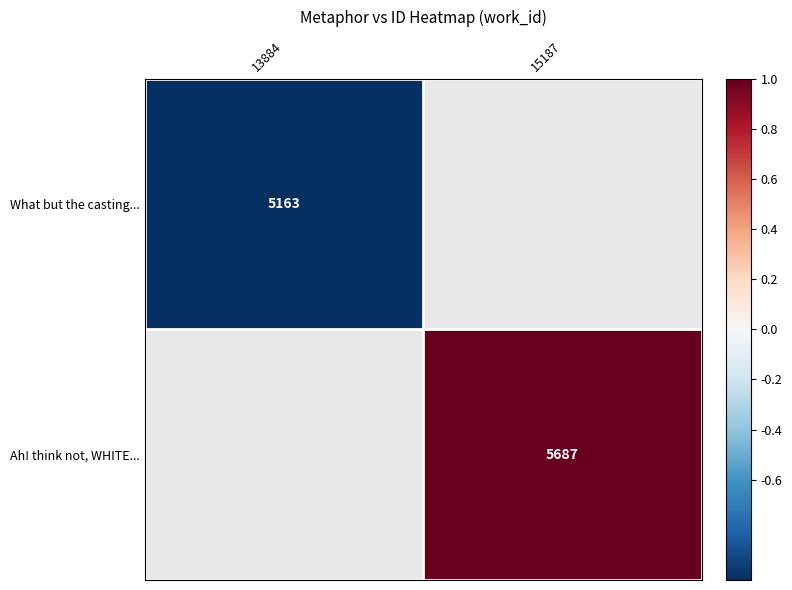

Is the value of Ah! think not, WHITE... at 15187 greater than the value of What but the casting... at 13884?

Yes